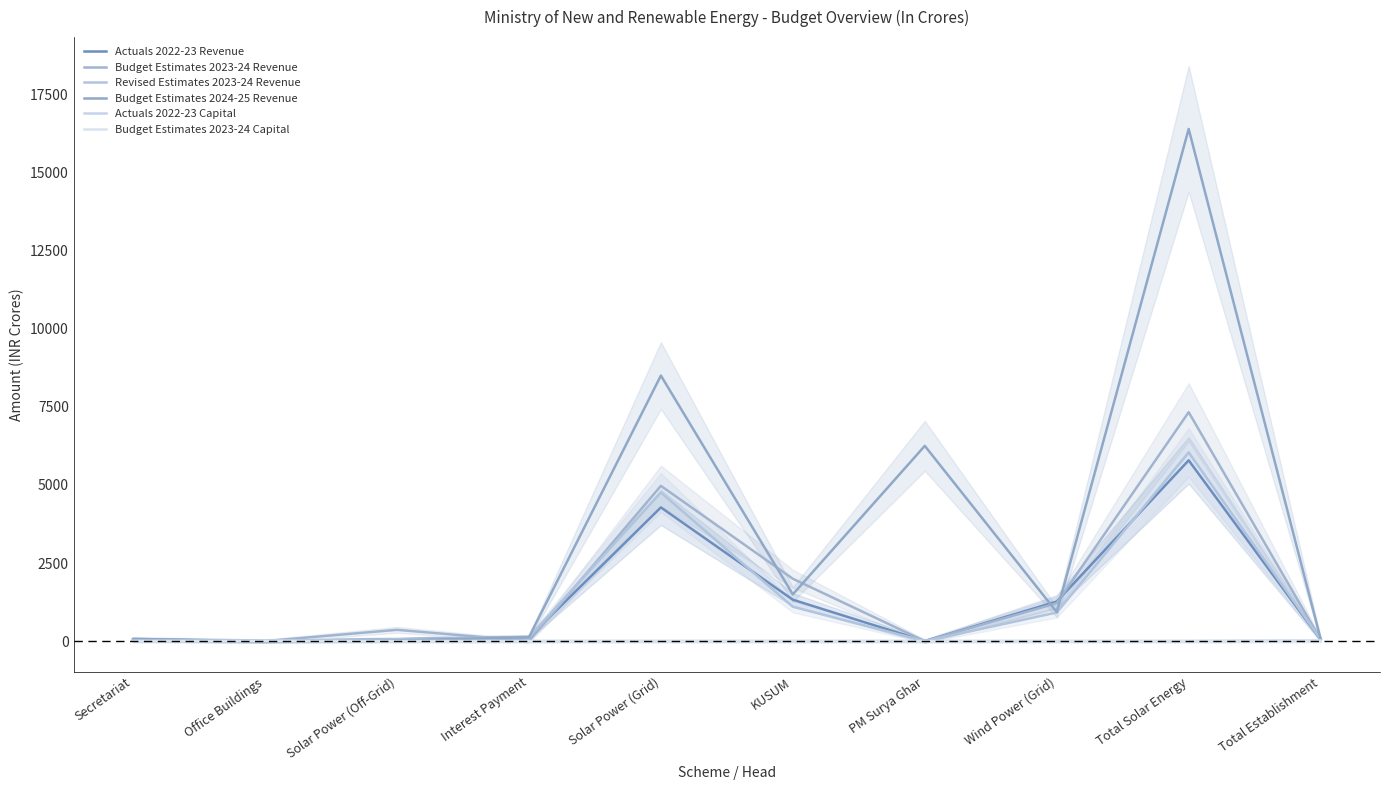

Where do Budget Estimates 2024-25 Revenue and Revised Estimates 2023-24 Revenue first cross each other?

Solar Power (Off-Grid) and Interest Payment